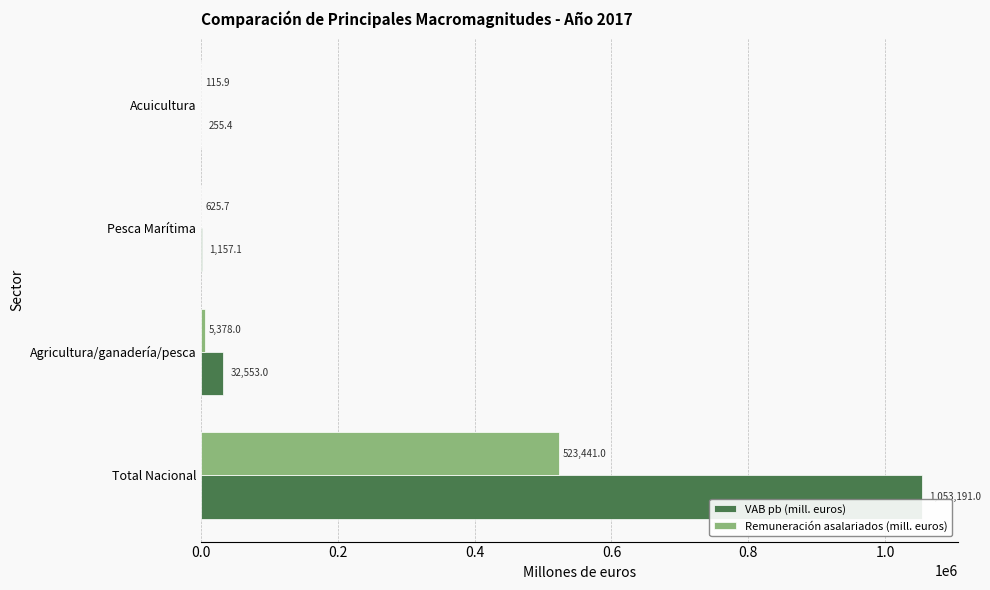

What is the total value across all series at Pesca Marítima?

1782.8